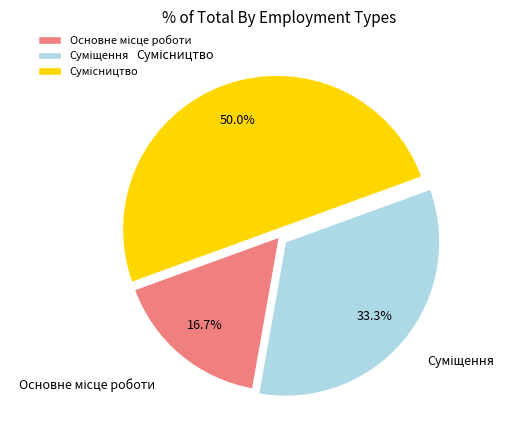

Approximately how many times larger is the value at Сумісництво compared to Основне місце роботи?

3.0